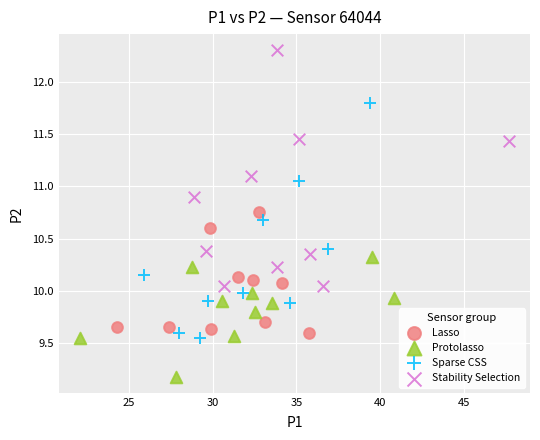

Which series contains the highest Y value?

Stability Selection